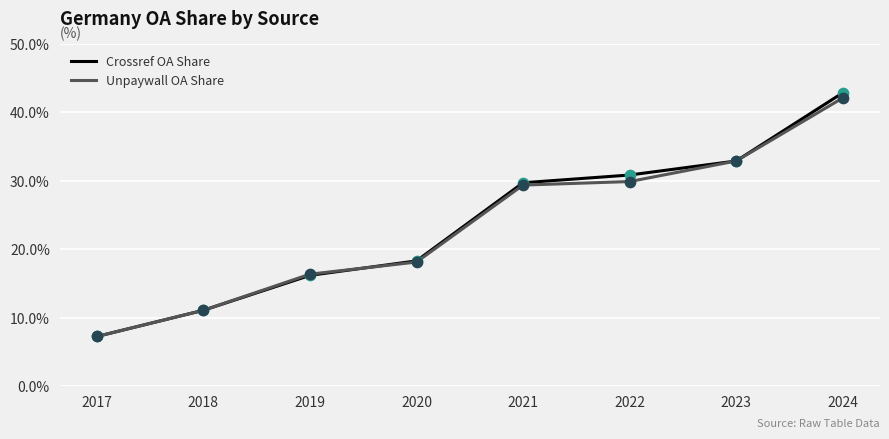

What are all the series names shown in the legend?

Crossref OA Share, Unpaywall OA Share